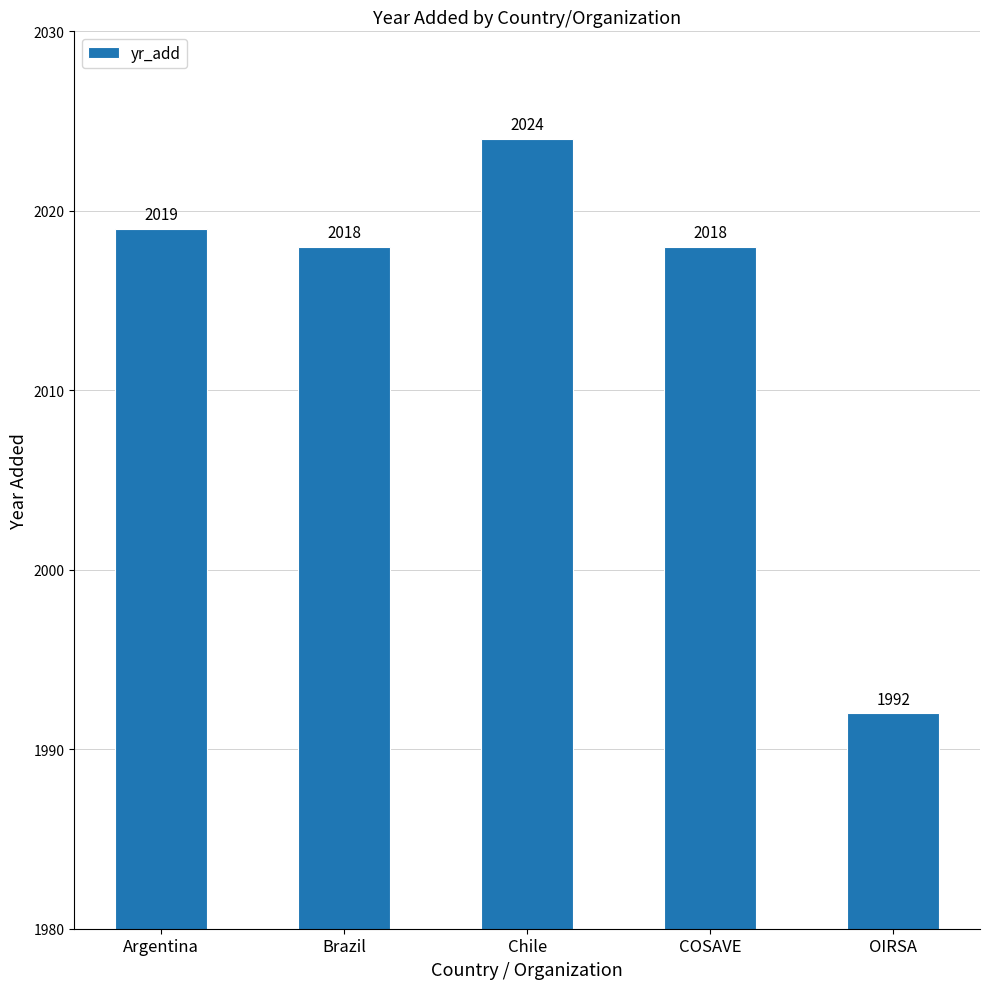

What is the average value?

2014